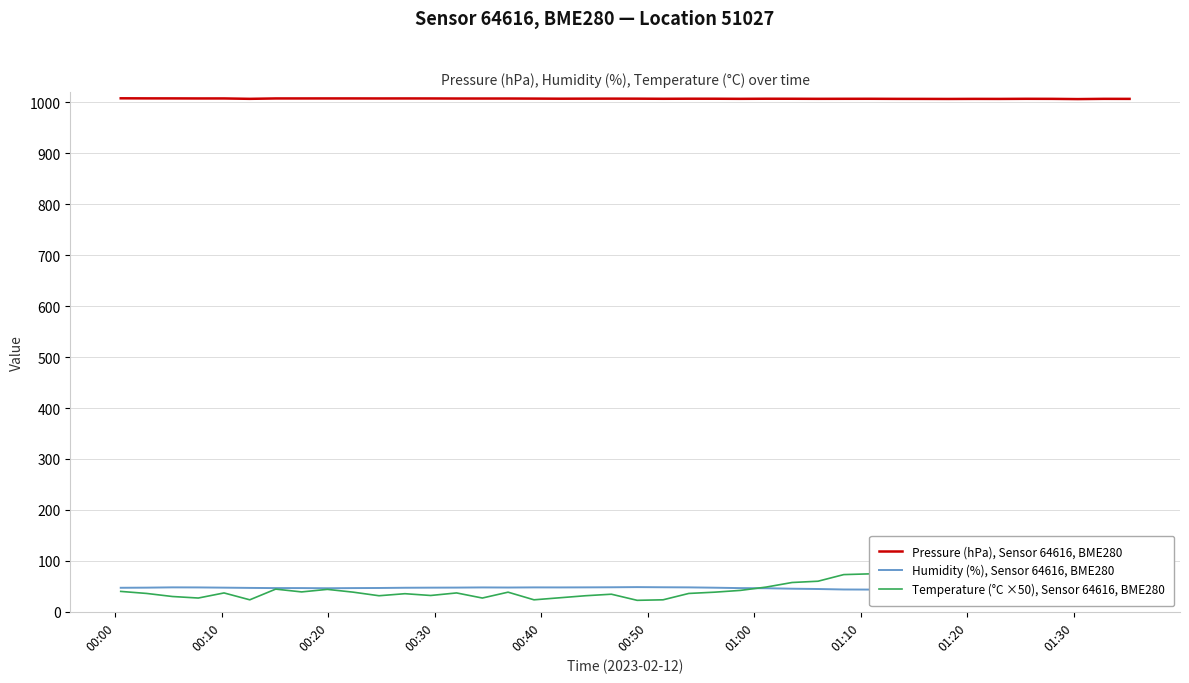

Count the number of data series in this chart.

3